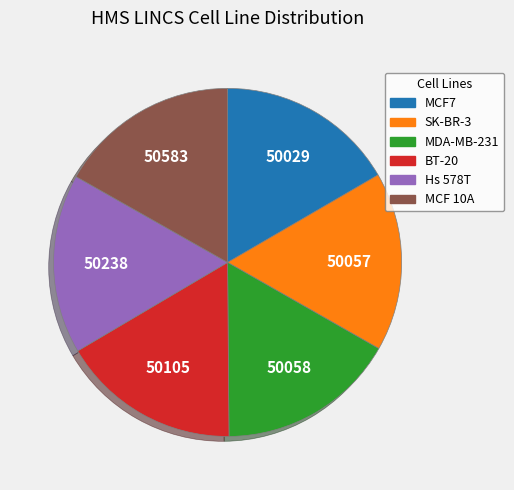

Is the sum of MCF7 and BT-20 greater than half?

No